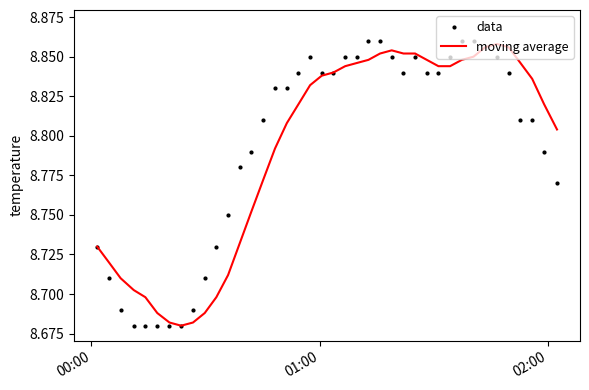

Rank the series by their maximum value, from lowest to highest.

moving average, data